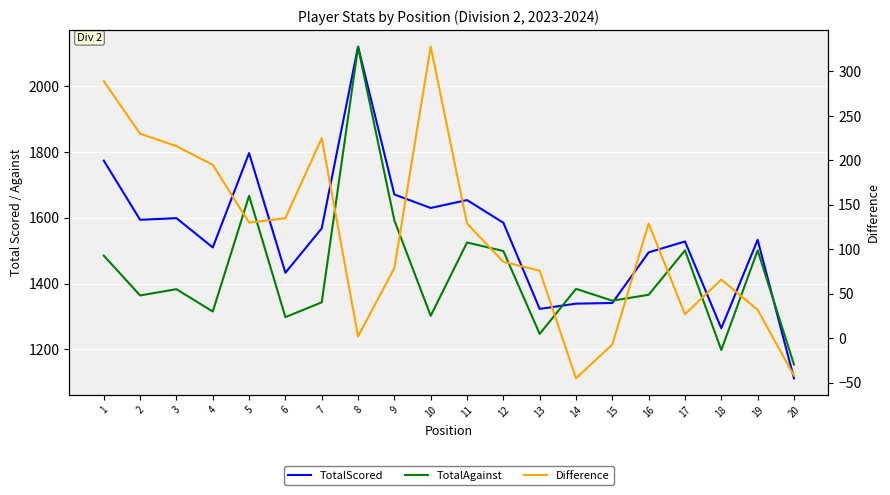

Which has a higher value, 1 or 15?

1